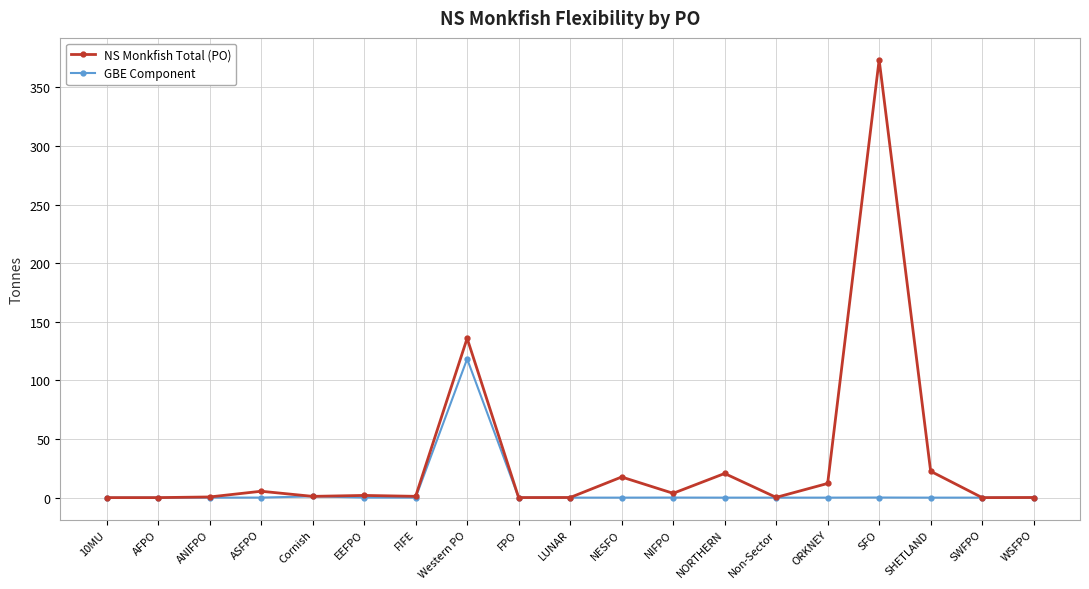

What value does the NS Monkfish Total (PO) series have at SFO?

373.6